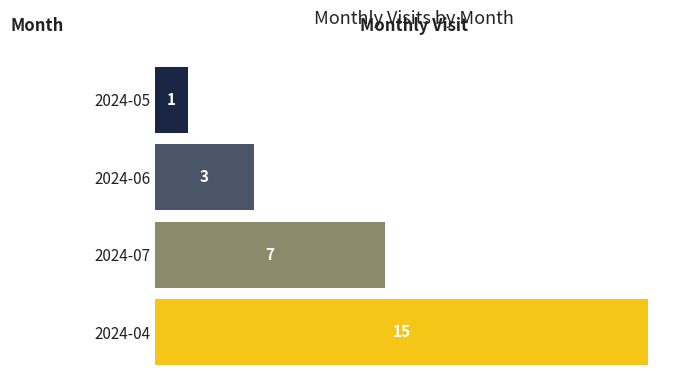

How many categories are shown in the chart?

4